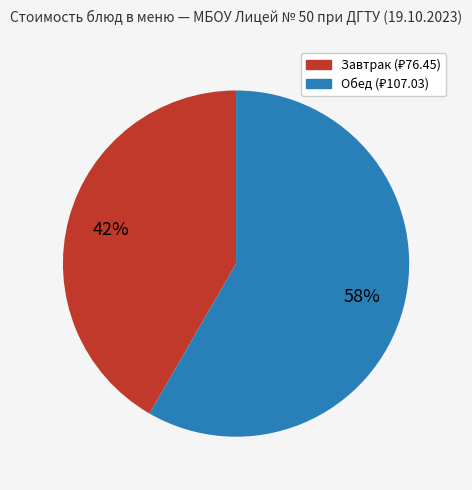

Count the number of slices in the pie.

2